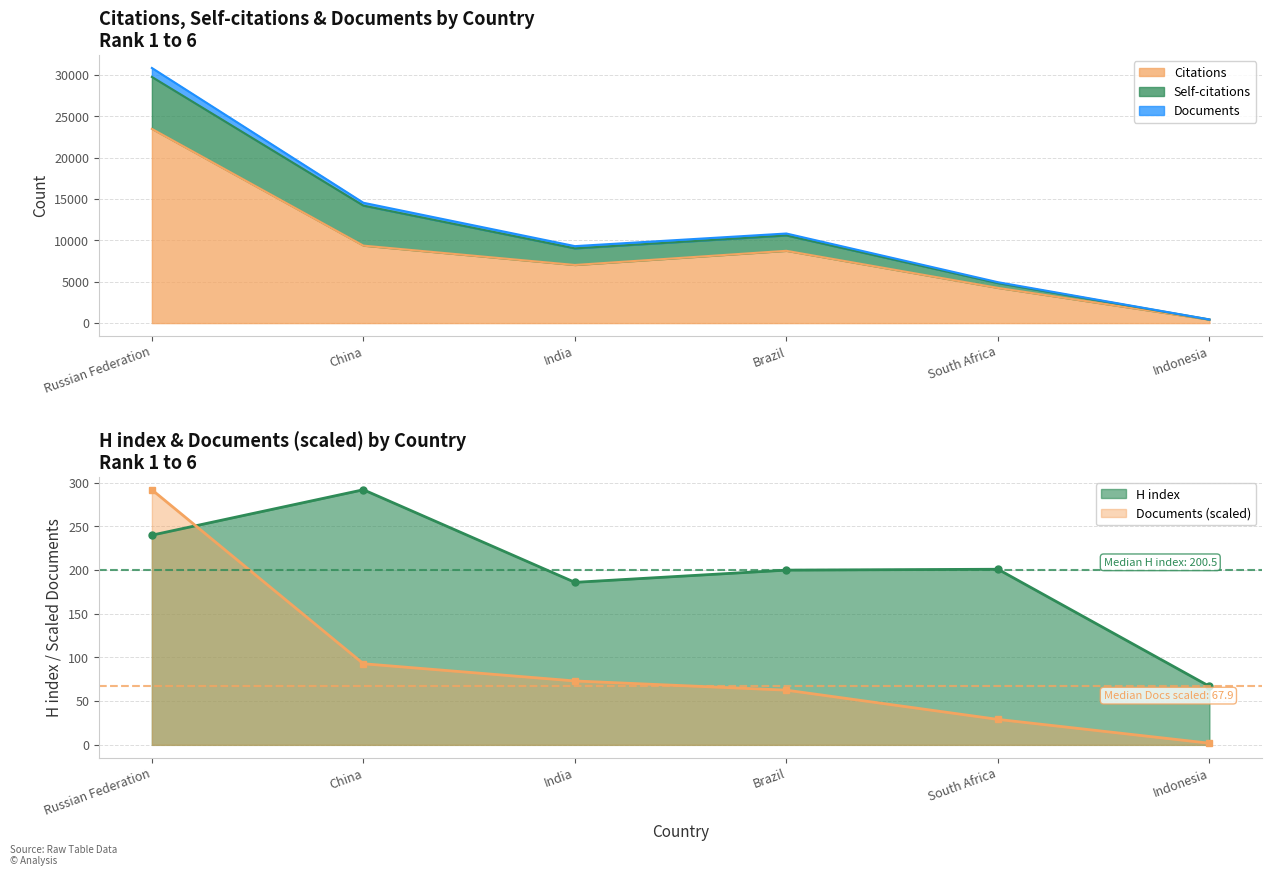

Is it true that Documents (scaled) equals 8.1 at South Africa?

False